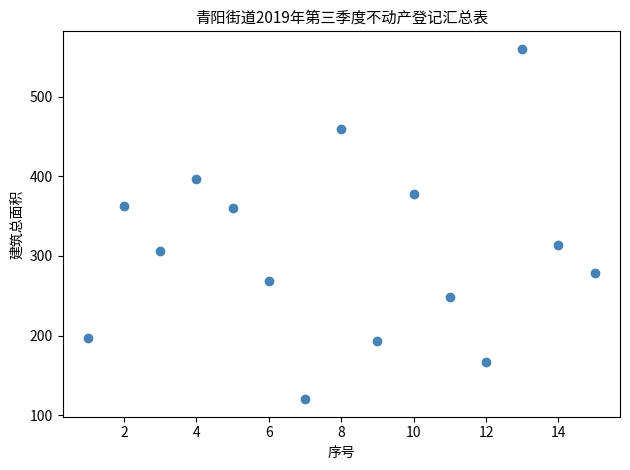

What is the range of Y values (max minus min)?

440.3